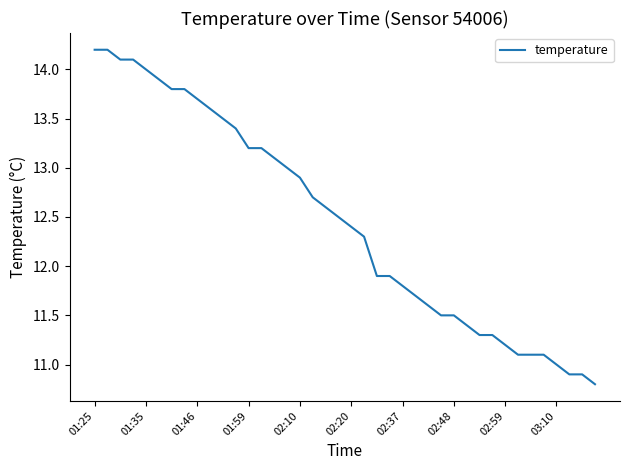

What is the difference between the maximum and minimum values?

3.4